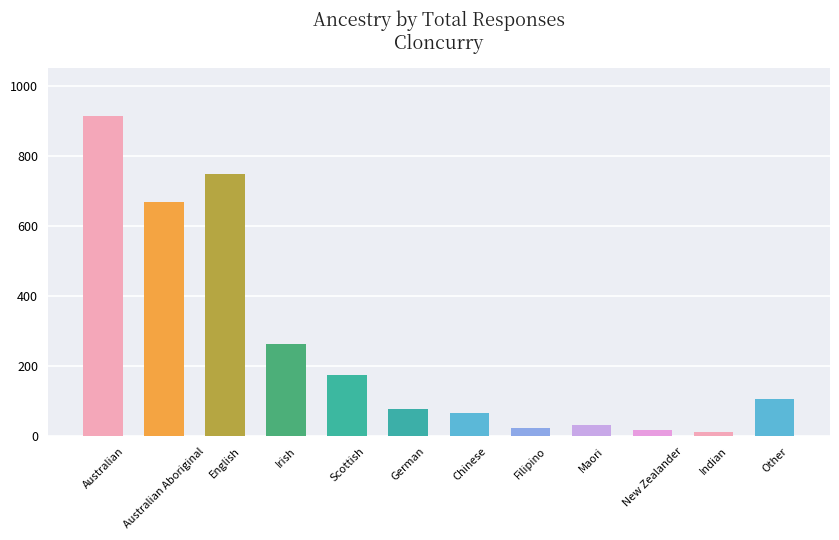

Is it true that the value at Indian is 14?

True